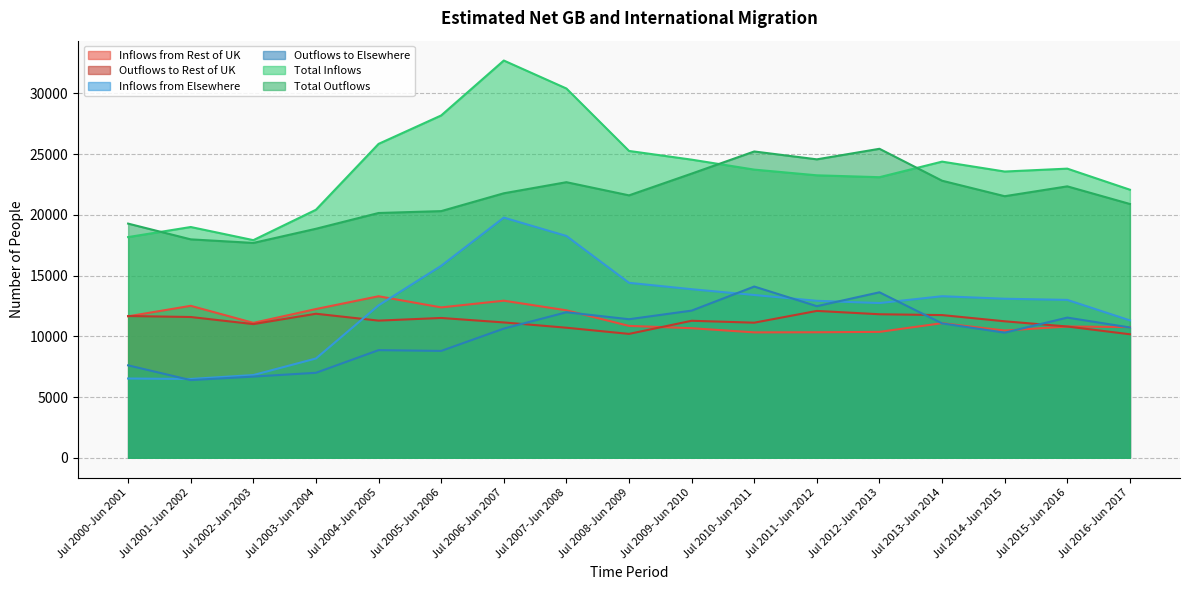

How many intersections are there between Inflows from Rest of UK and Outflows to Rest of UK?

2